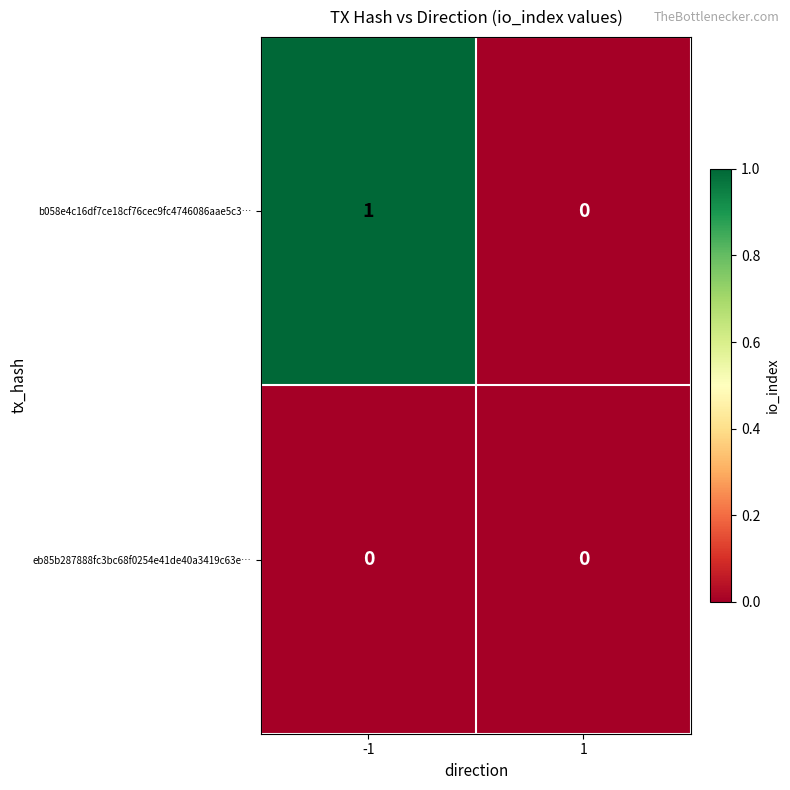

Rank the series by their average value, from lowest to highest.

eb85b287888fc3bc68f0254e41de40a3419c63e…, b058e4c16df7ce18cf76cec9fc4746086aae5c3…